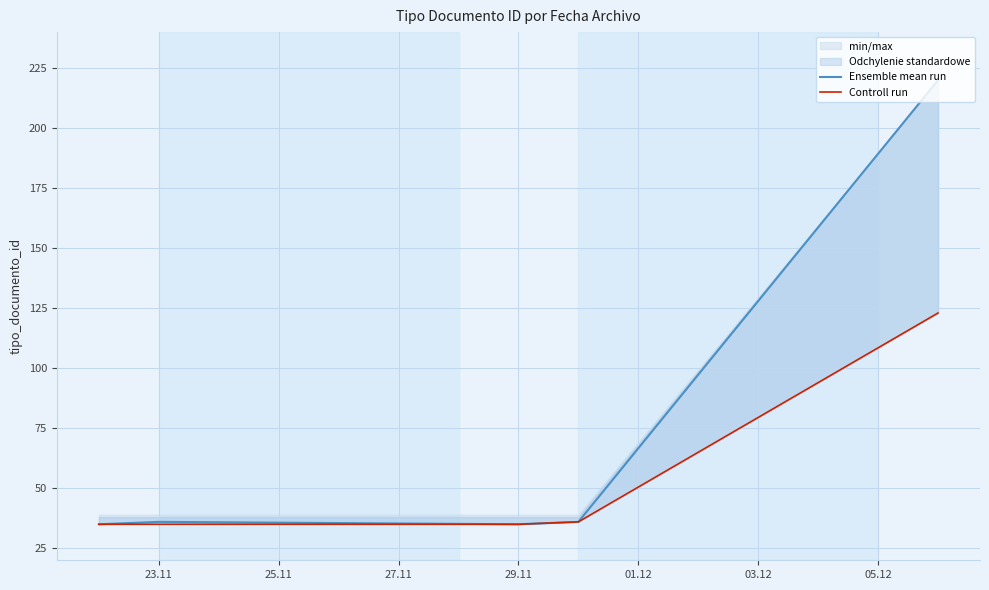

What is the maximum value shown in the chart?

220